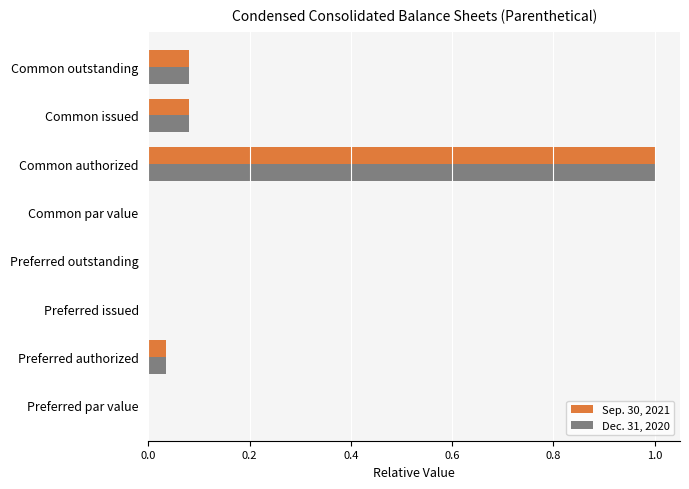

What is the maximum value shown in the chart?

1.0